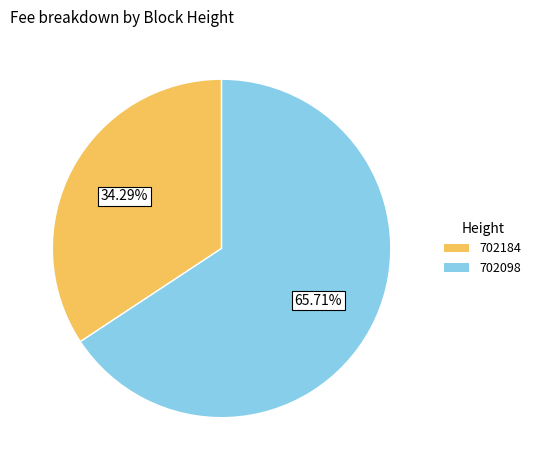

True or false: 702098 accounts for 58% of the total.

False